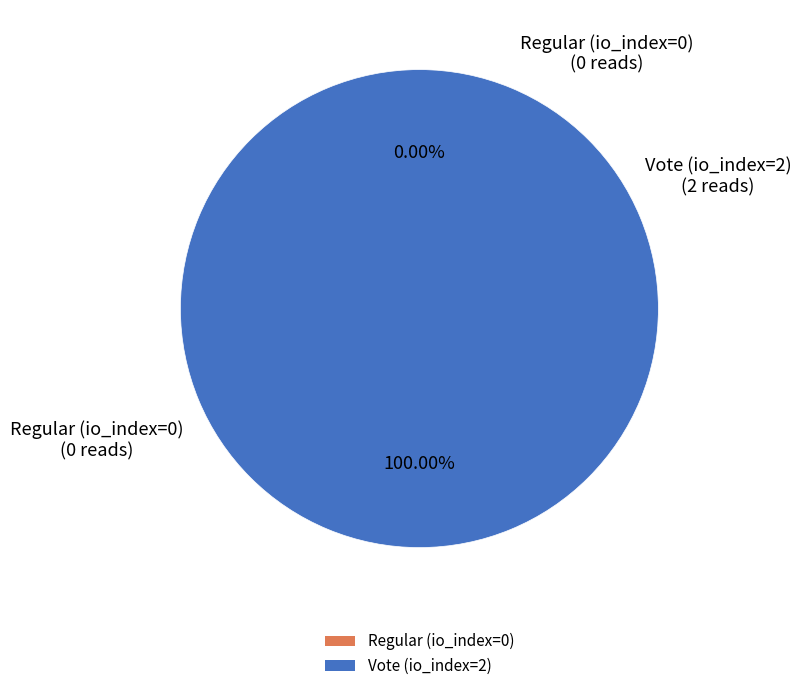

Is it true that Regular (io_index=0) is 1% of the pie?

False